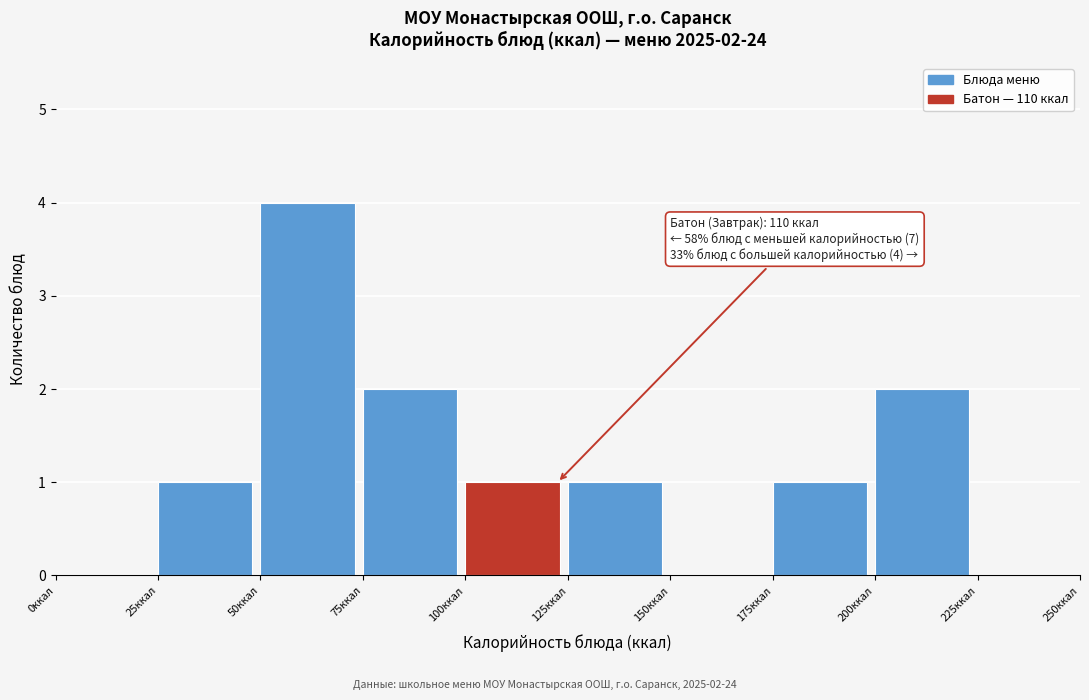

Which range on the x-axis has the tallest bar?

50 to 75